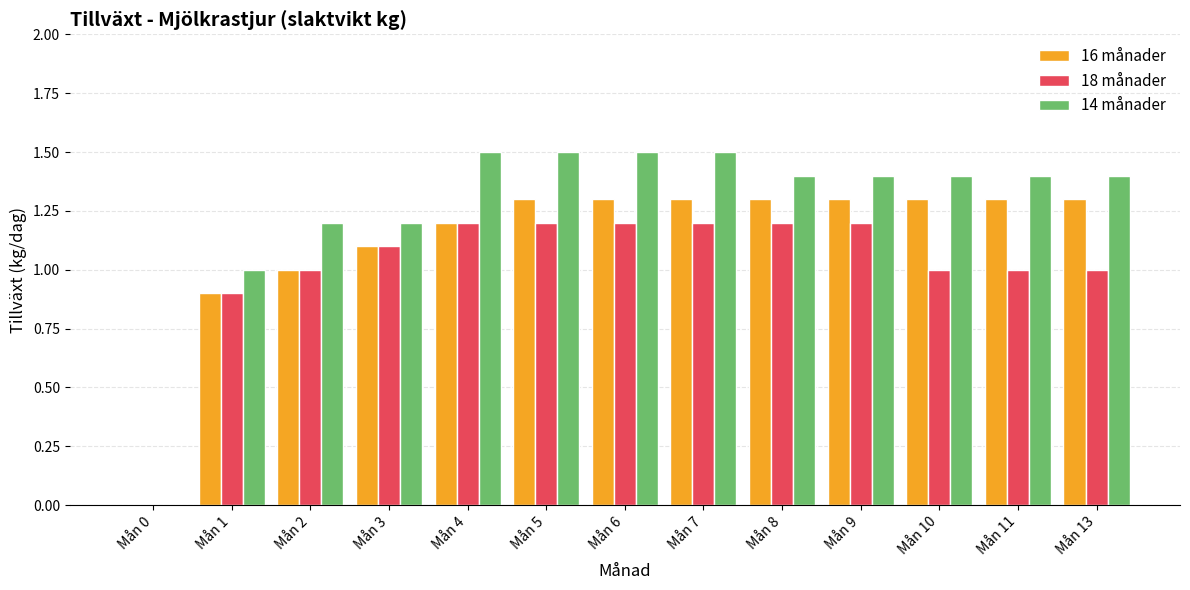

Are the bars horizontal?

No